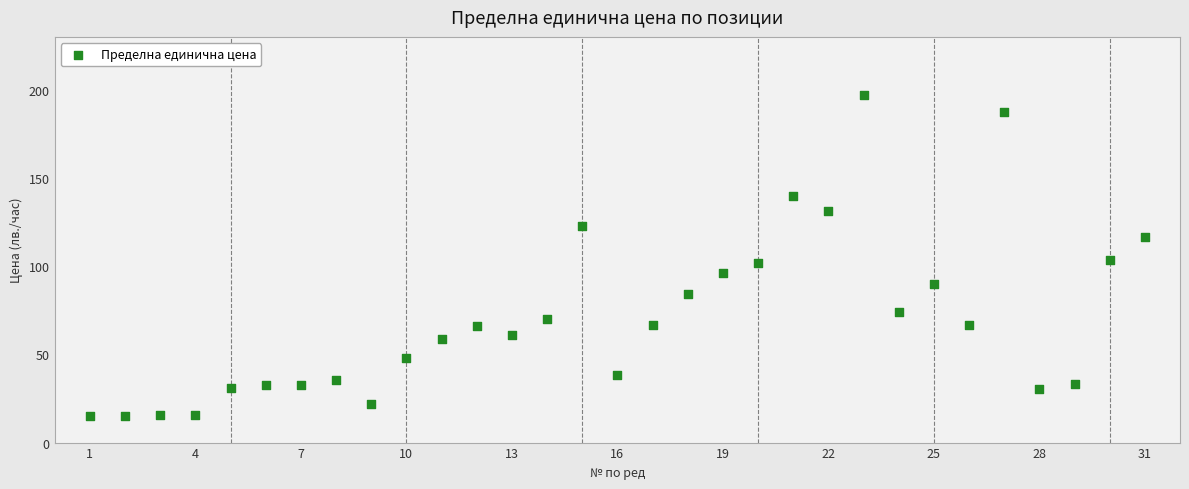

What is the range of X values (max minus min)?

30.0